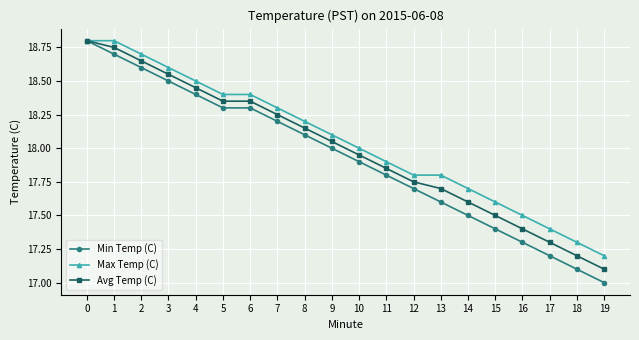

How many series are shown in this chart?

3